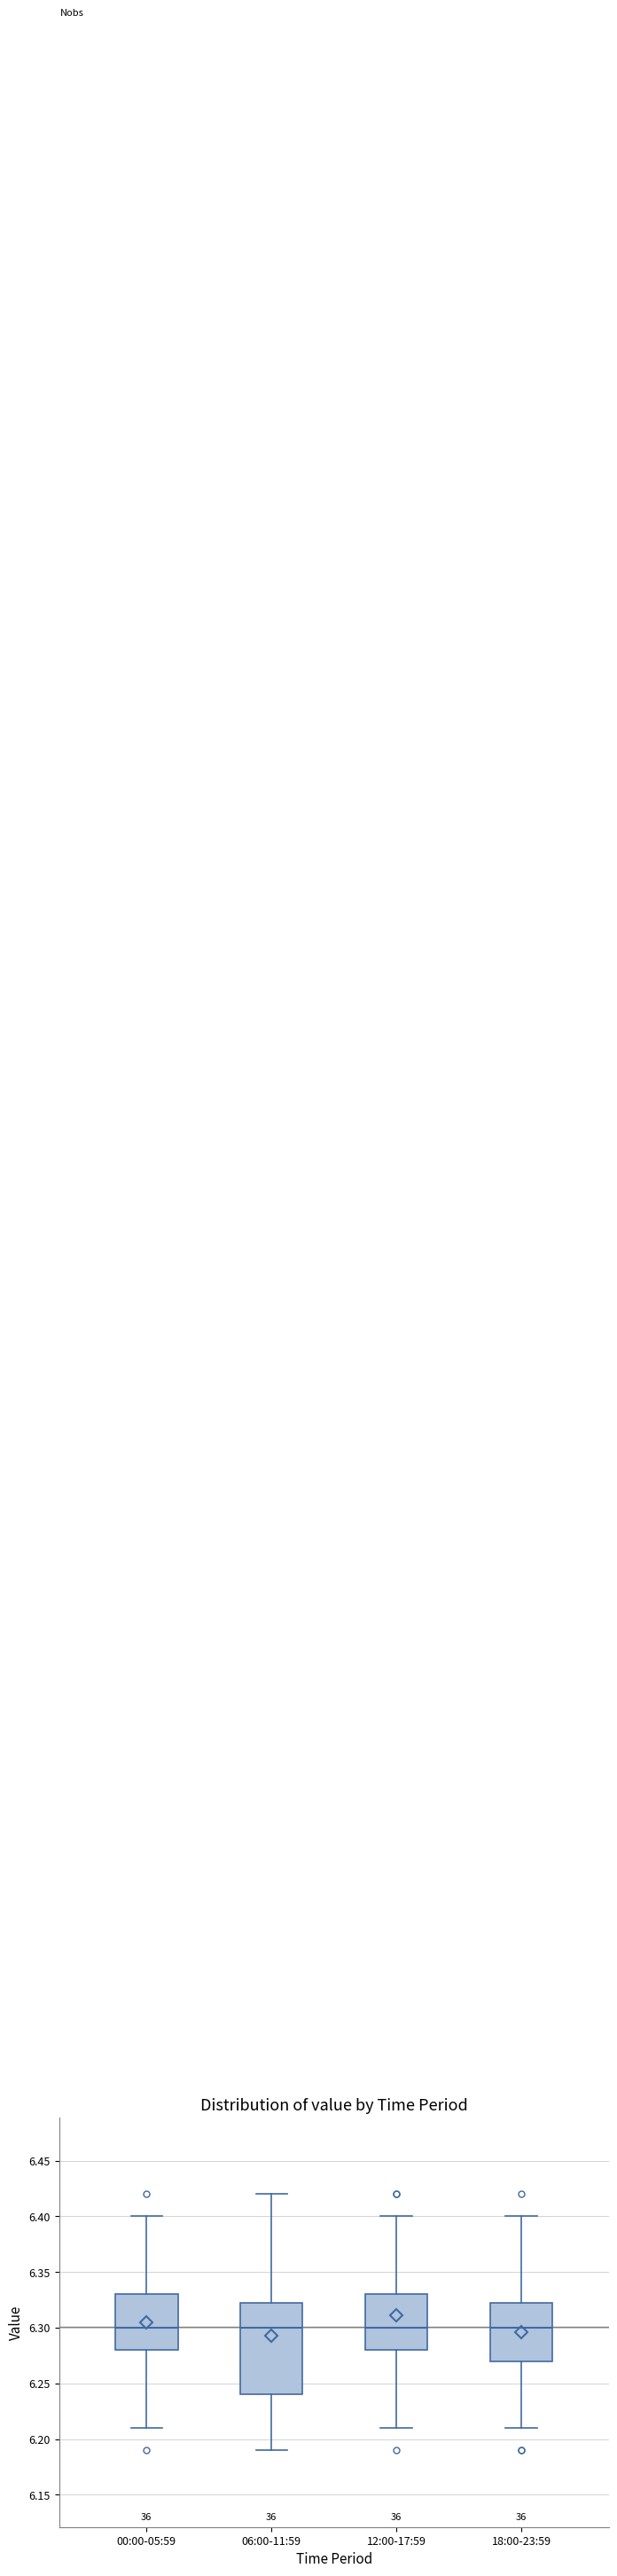

Where is the lower edge of the box for 12:00-17:59 on the y-axis? The values are not printed on the chart, so give them approximately, as read against the axis.

6.280